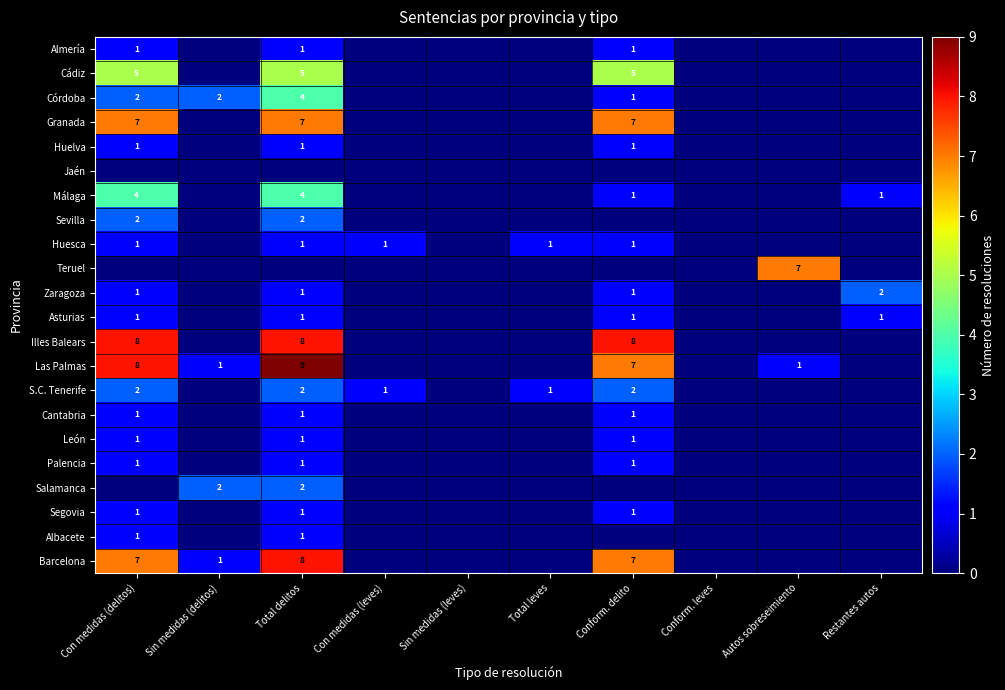

True or false: Barcelona has a value of 1 at Sin medidas (delitos).

True